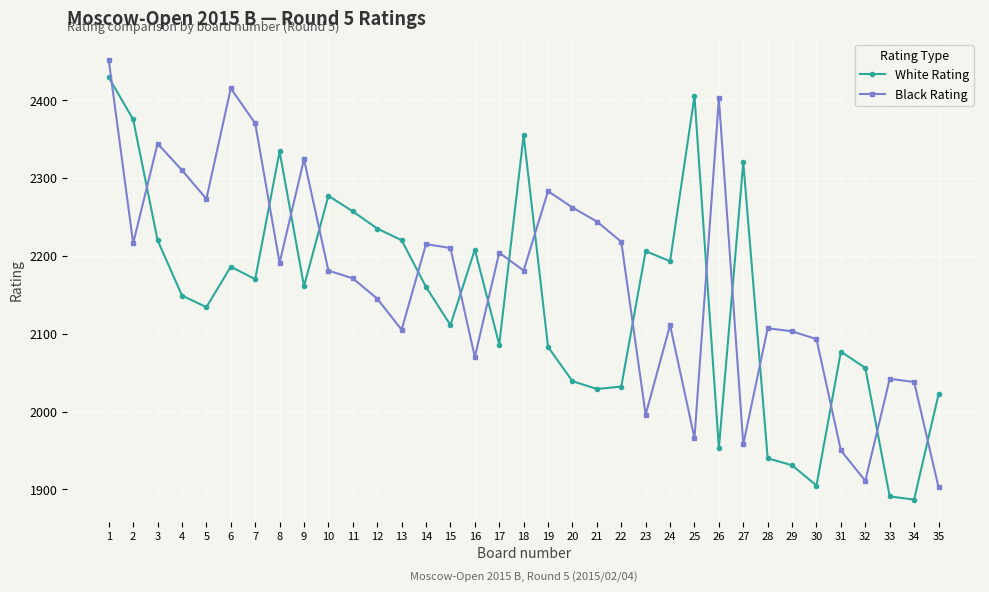

What is the maximum value shown in the chart?

2451